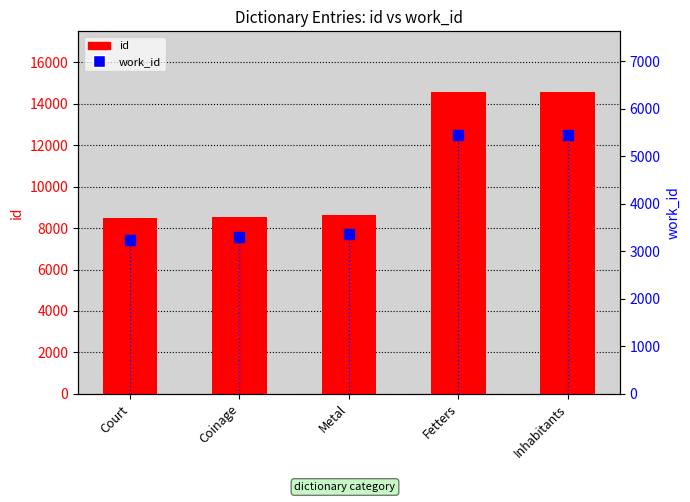

Which series has the widest spread of Y values?

id